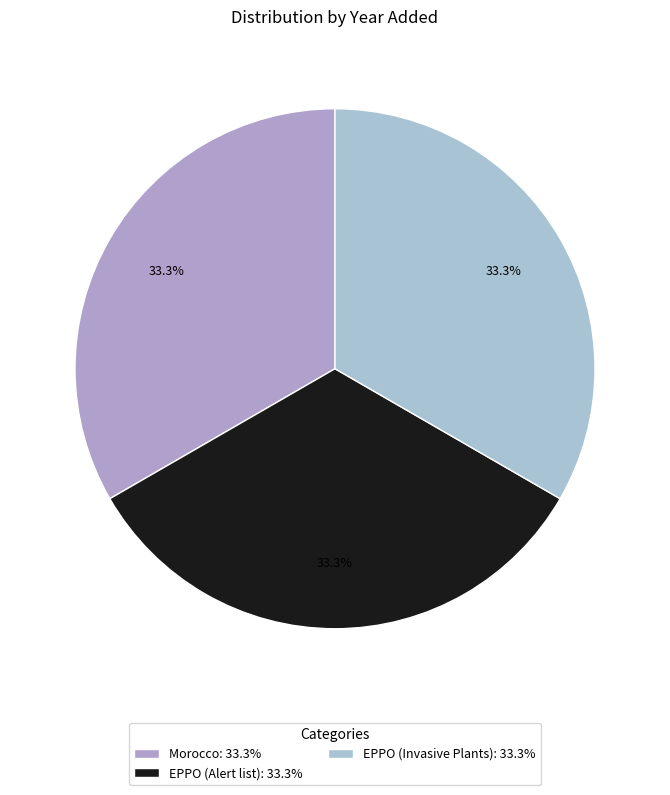

What percentage is NOT represented by EPPO (Invasive Plants)?

66.7%